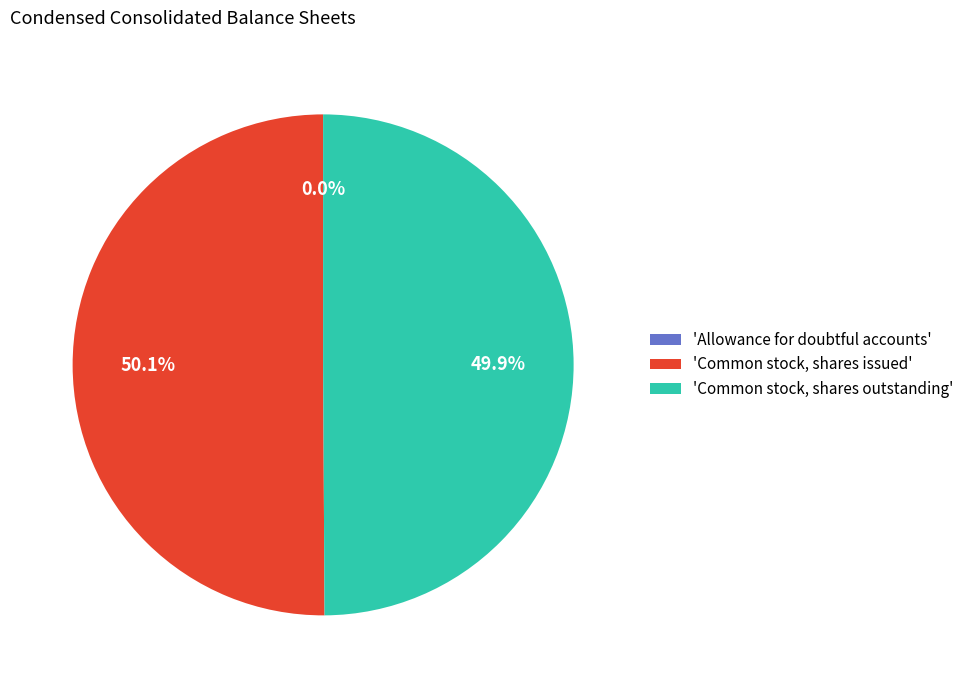

What is the ratio of the value at 'Common stock, shares issued' to the value at 'Common stock, shares outstanding'?

1.0